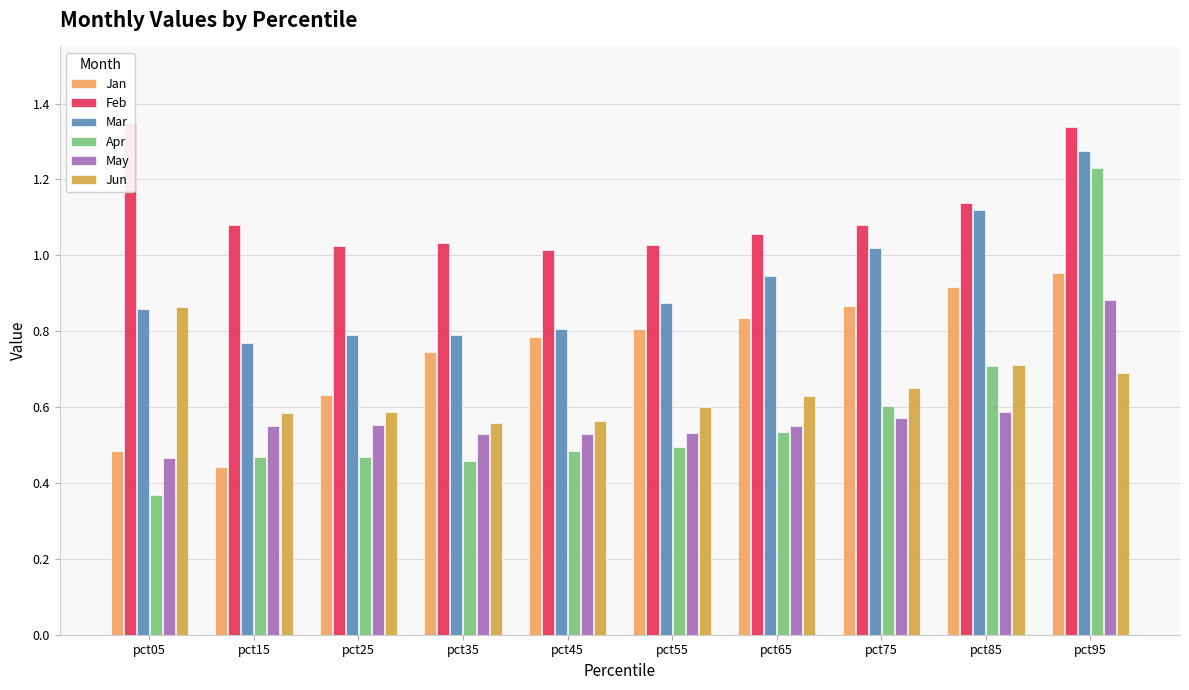

Rank the categories by May value from highest to lowest.

pct95, pct85, pct75, pct25, pct65, pct15, pct55, pct45, pct35, pct05